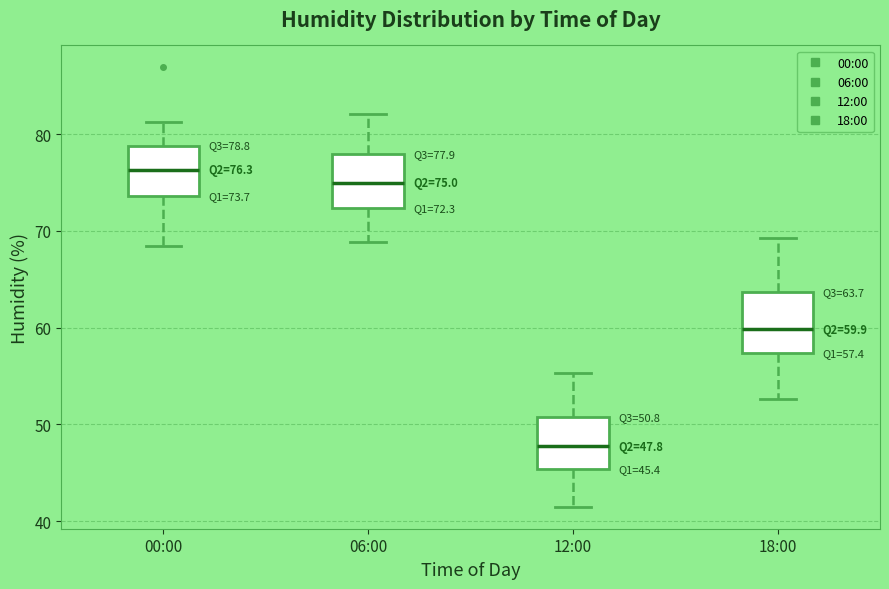

Which box's median line is the lowest?

12:00